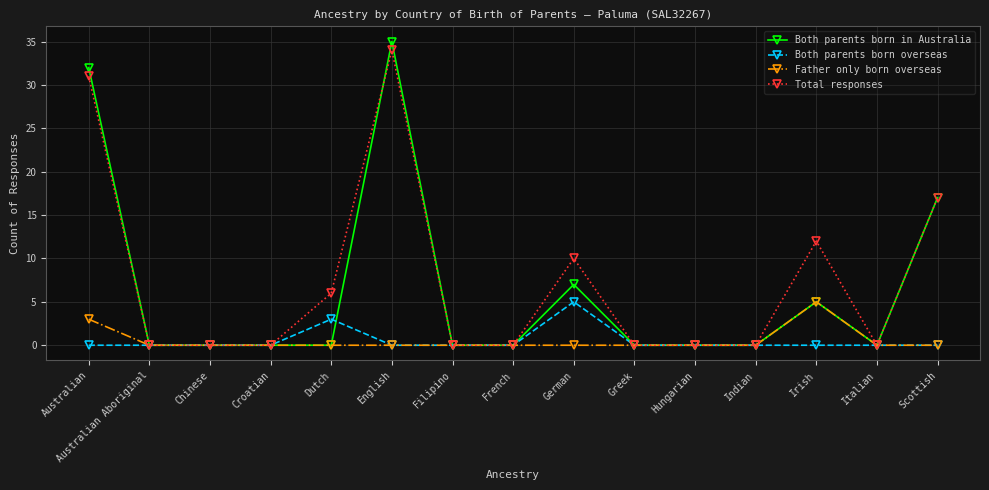

Reading left to right, what are all the values shown in this chart?

Both parents born in Australia: Australian=32	Australian Aboriginal=0	Chinese=0	Croatian=0	Dutch=0	English=35	Filipino=0	French=0	German=7	Greek=0	Hungarian=0	Indian=0	Irish=5	Italian=0	Scottish=17
Both parents born overseas: Australian=0	Australian Aboriginal=0	Chinese=0	Croatian=0	Dutch=3	English=0	Filipino=0	French=0	German=5	Greek=0	Hungarian=0	Indian=0	Irish=0	Italian=0	Scottish=0
Father only born overseas: Australian=3	Australian Aboriginal=0	Chinese=0	Croatian=0	Dutch=0	English=0	Filipino=0	French=0	German=0	Greek=0	Hungarian=0	Indian=0	Irish=5	Italian=0	Scottish=0
Total responses: Australian=31	Australian Aboriginal=0	Chinese=0	Croatian=0	Dutch=6	English=34	Filipino=0	French=0	German=10	Greek=0	Hungarian=0	Indian=0	Irish=12	Italian=0	Scottish=17